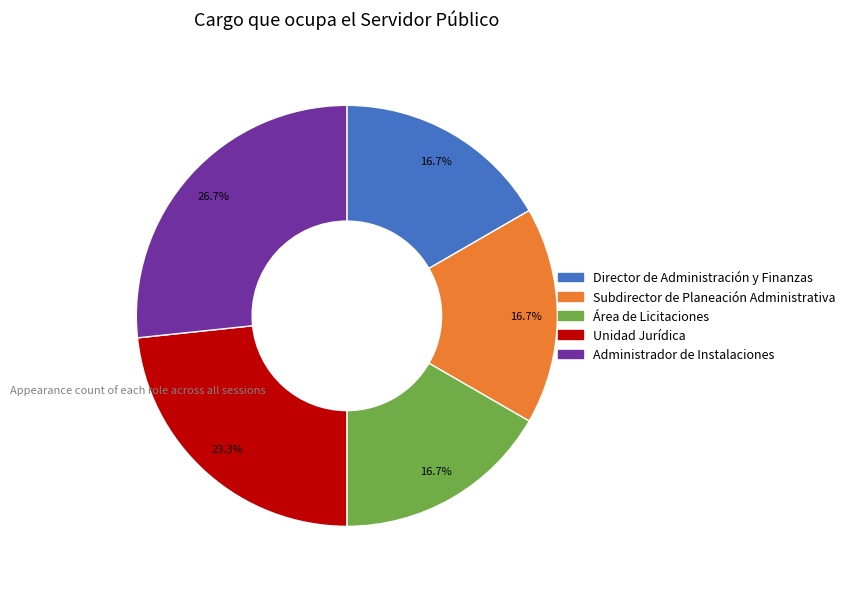

What percentage is NOT represented by Administrador de Instalaciones?

73.3%